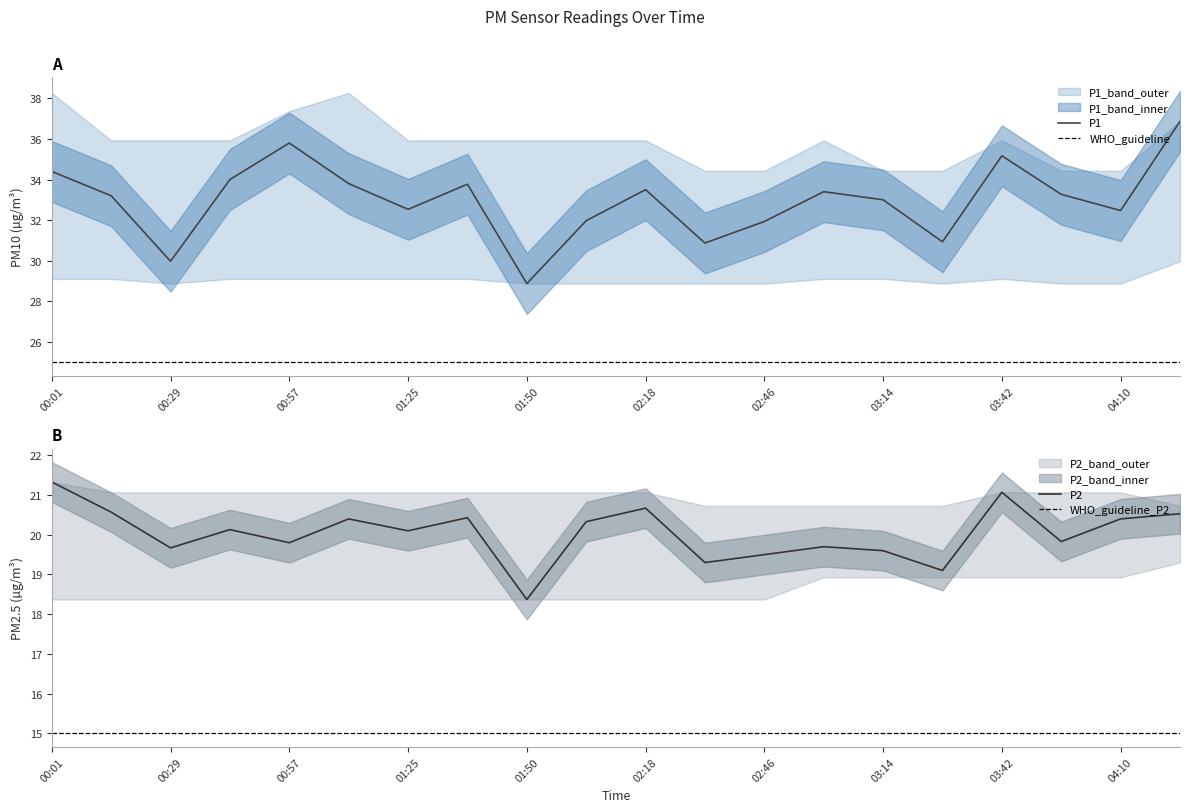

What position from the right is 00:57?

16